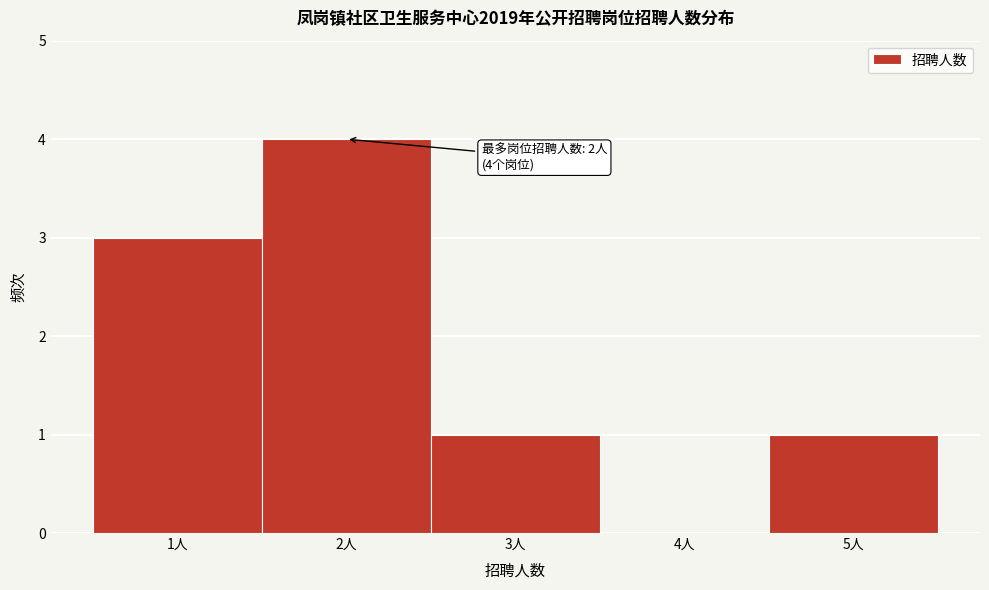

Over which range of the x-axis is the bar tallest?

1.5 to 2.5